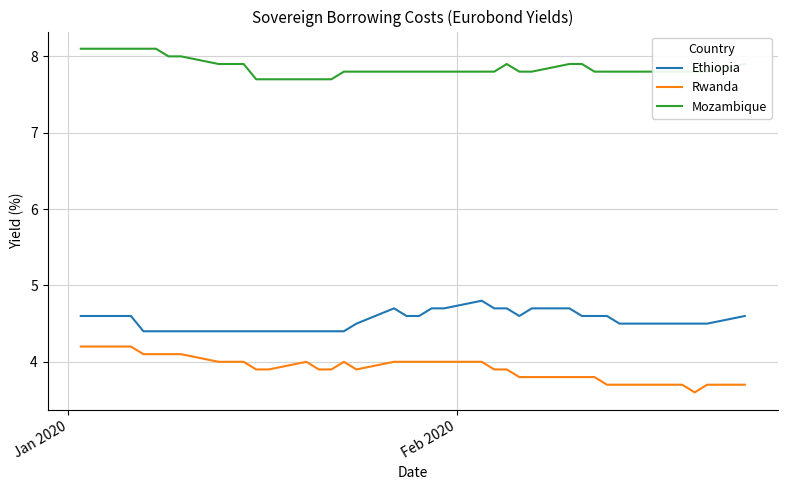

Rank the series by their maximum value, from highest to lowest.

Mozambique, Ethiopia, Rwanda